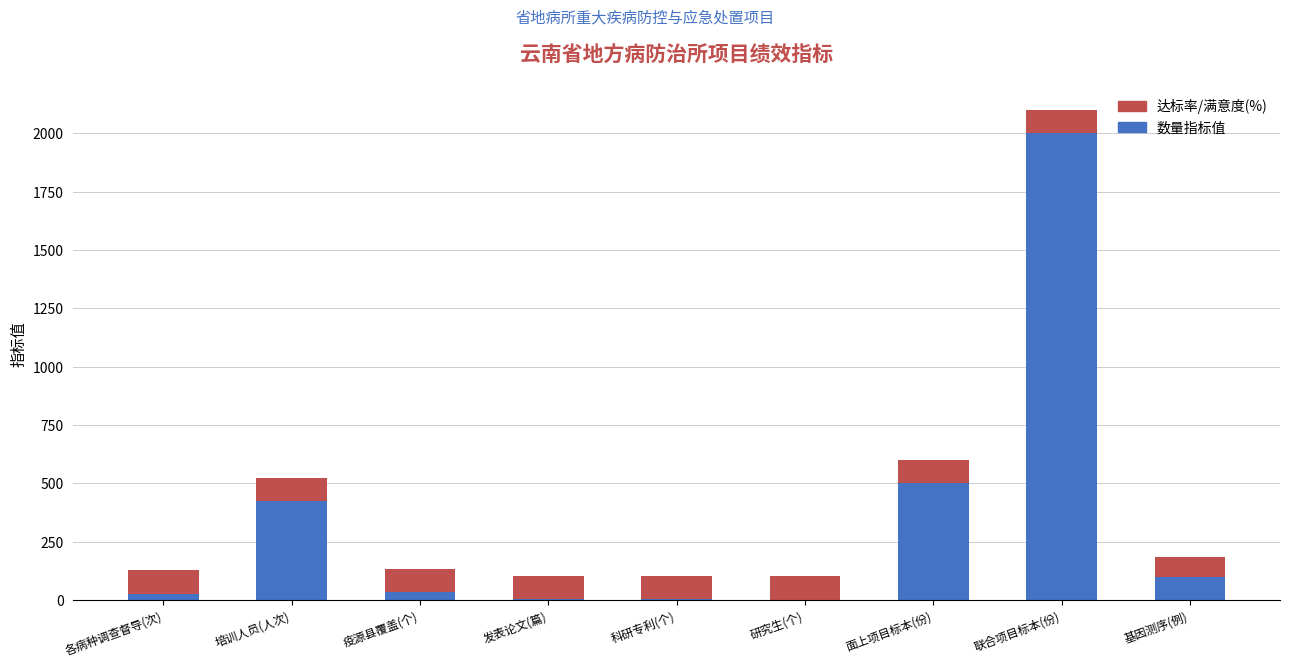

At which category is the sum across all series the highest?

联合项目标本(份)